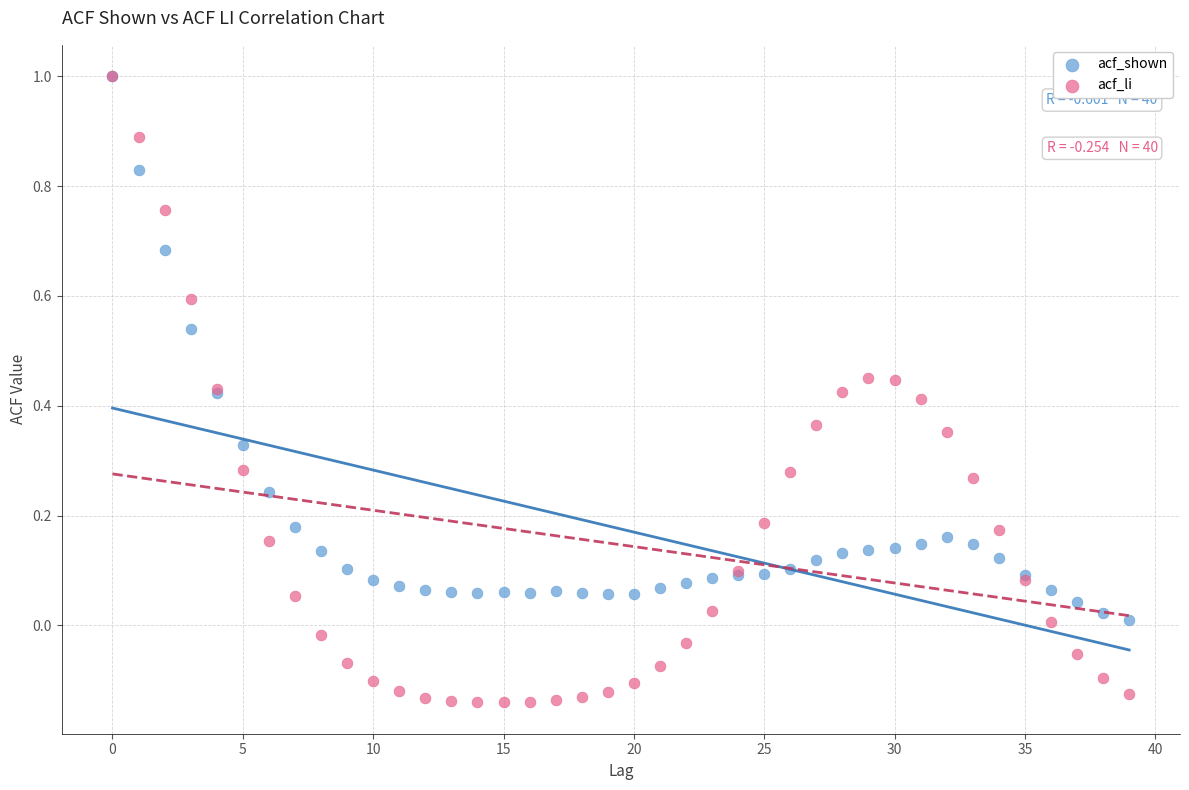

What are all the series names shown in the legend?

acf_shown, acf_li